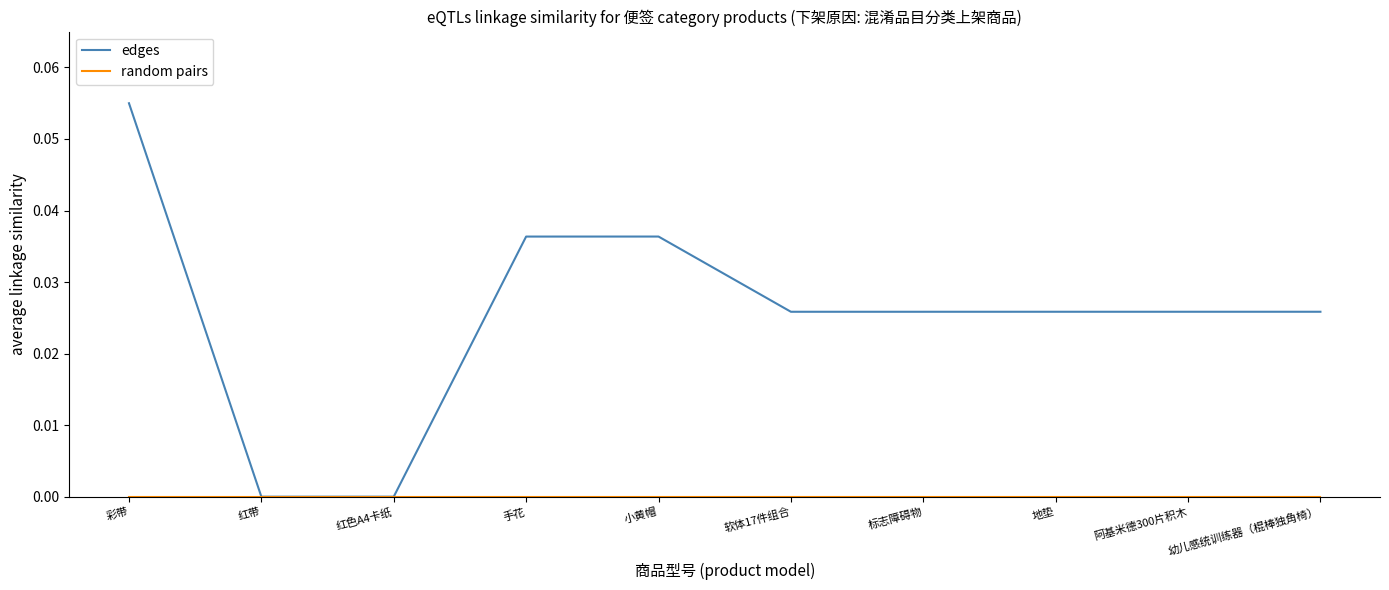

Which category has the highest value across all series?

彩带